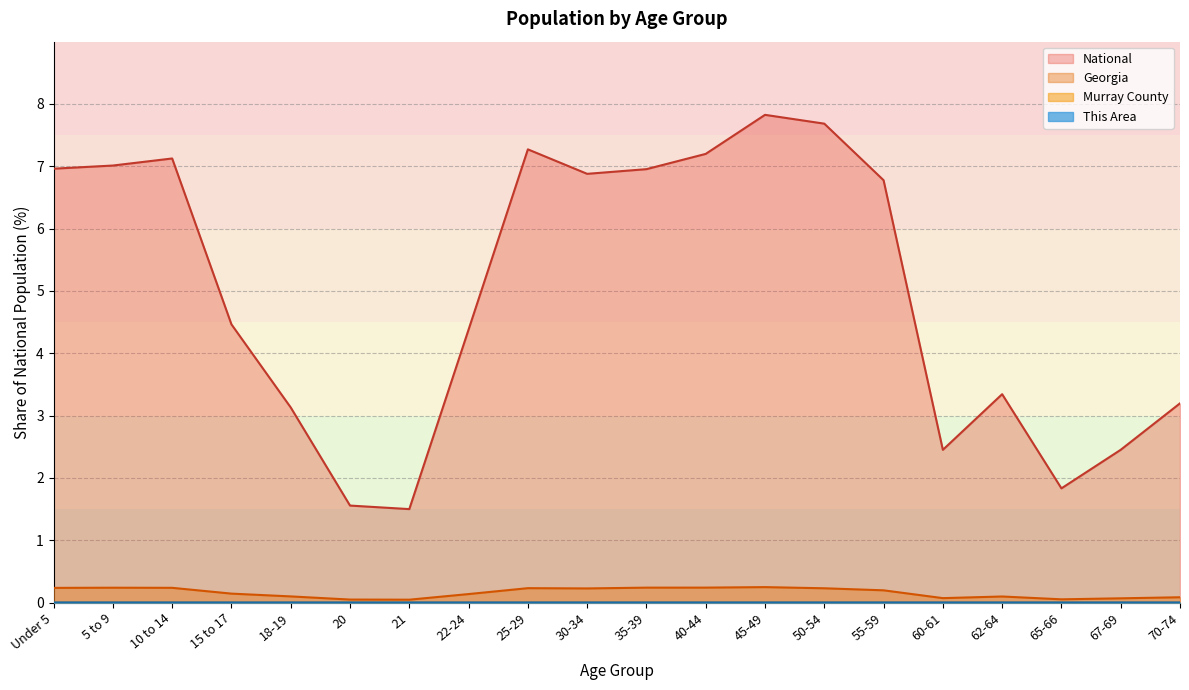

At how many categories does at least one series exceed 1?

20